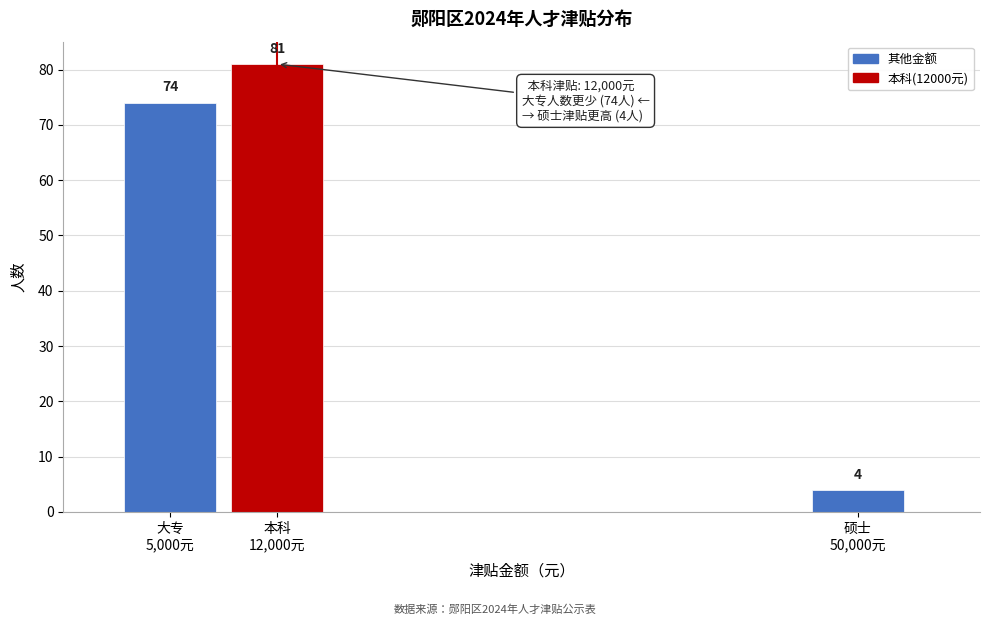

Reading left to right, extract all data points from this chart.

74	81	4